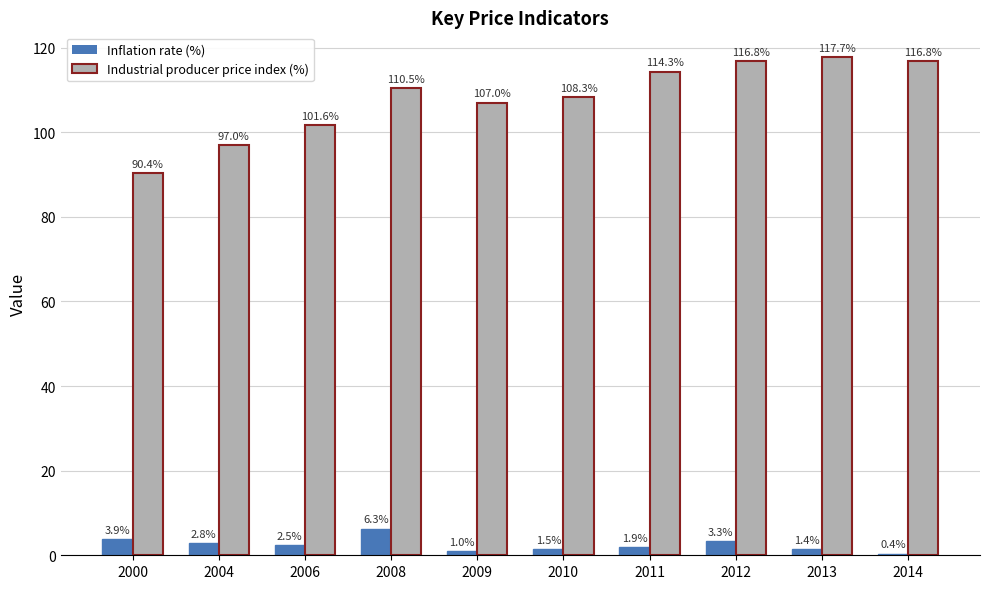

List the series in order of their peak value, lowest first.

Inflation rate (%), Industrial producer price index (%)